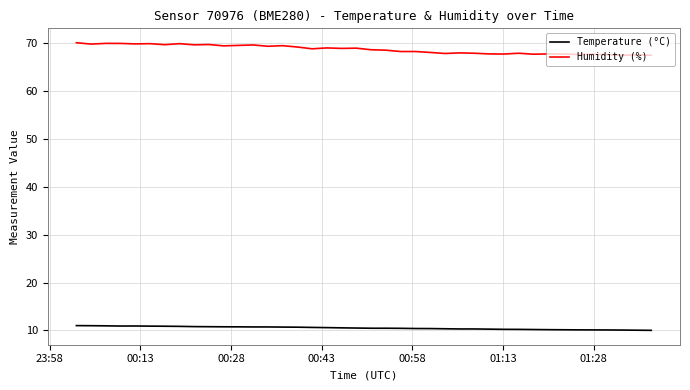

How many series are shown in this chart?

2